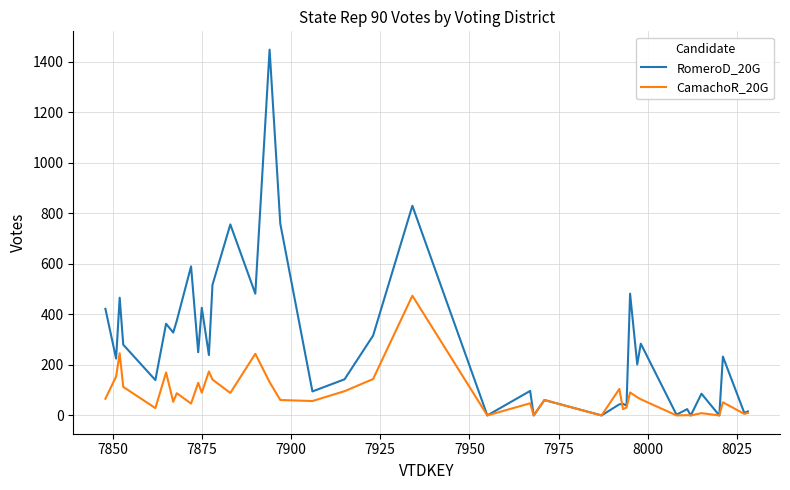

Which series has the largest range (max minus min)?

RomeroD_20G